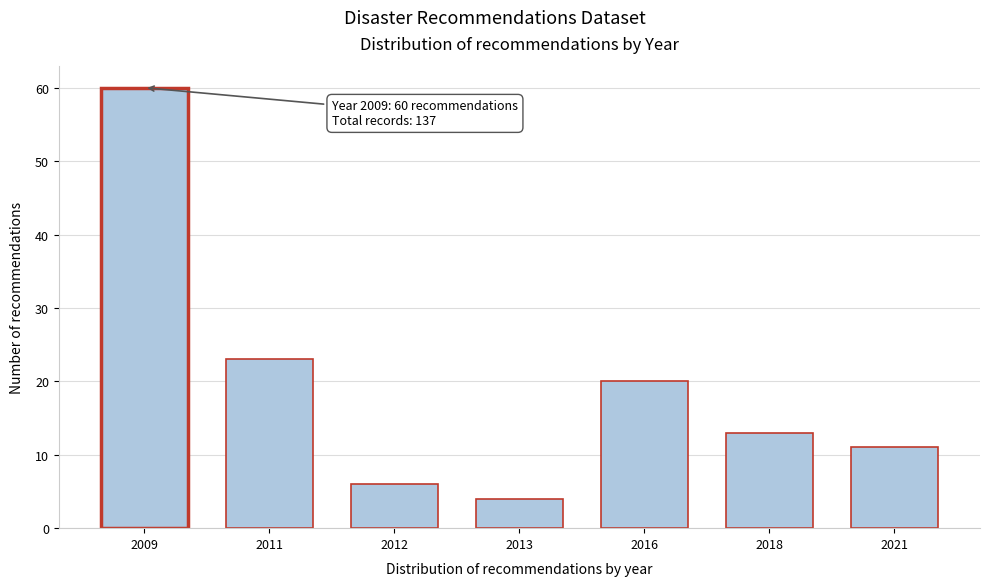

Reading left to right, extract all data points from this chart.

60	23	6	4	20	13	11